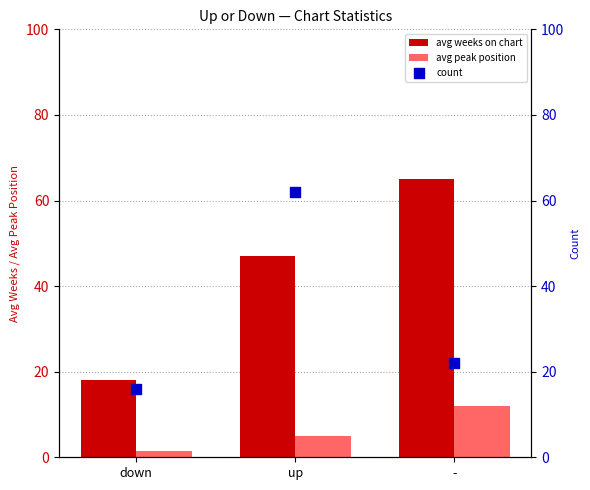

At how many categories does at least one series exceed 16?

3